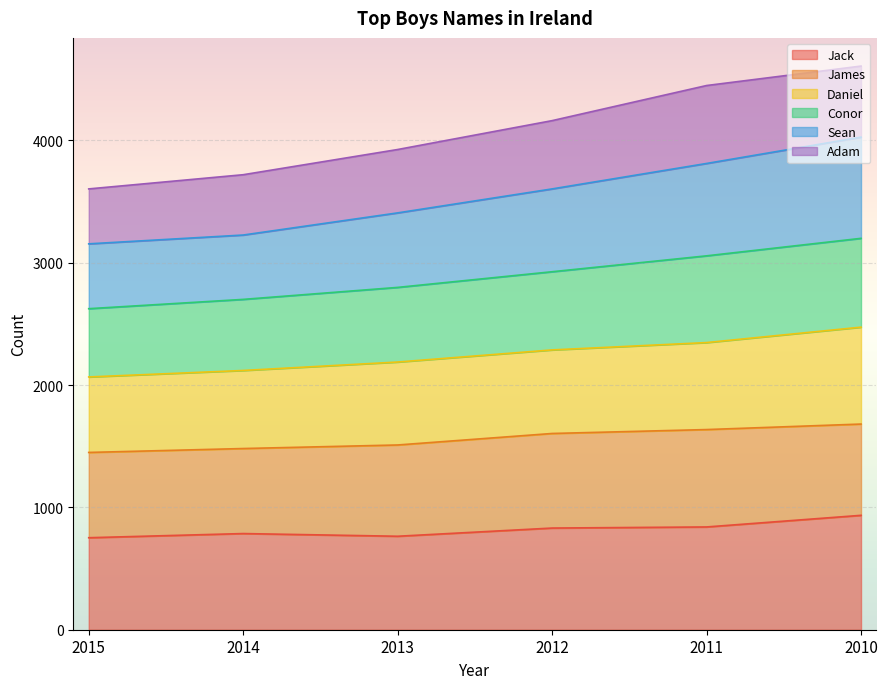

How many data points in Jack are less than 831?

3